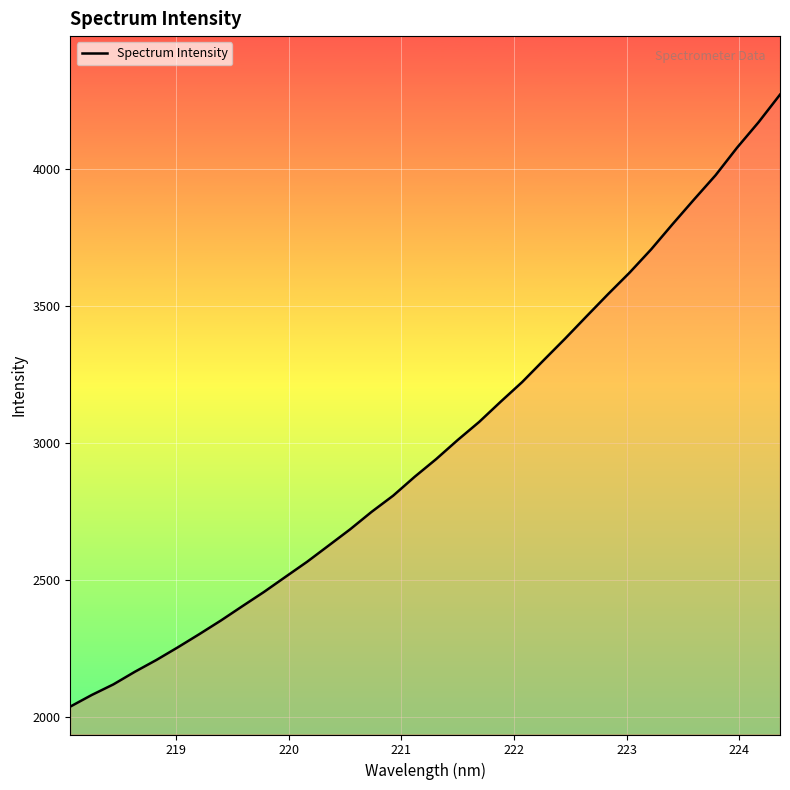

What is the maximum value shown in the chart?

4271.6